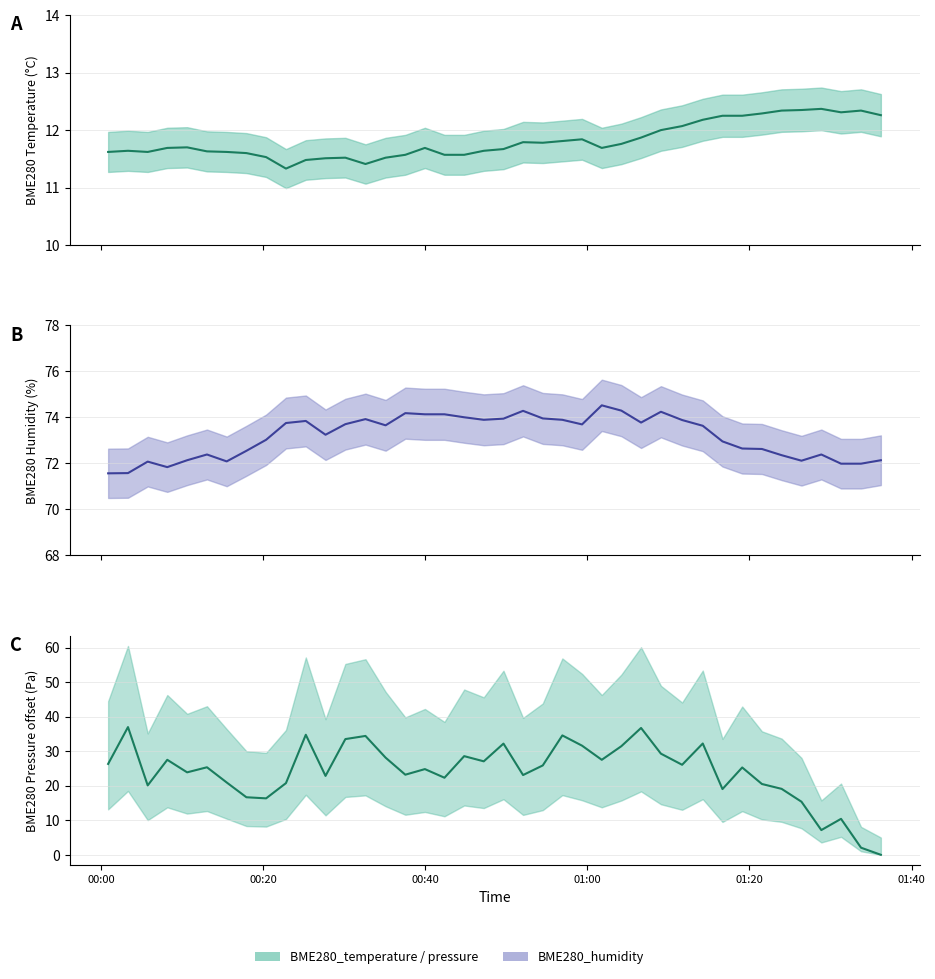

Read the BME280_pressure value at 2021/12/27 00:17:54.

16.7